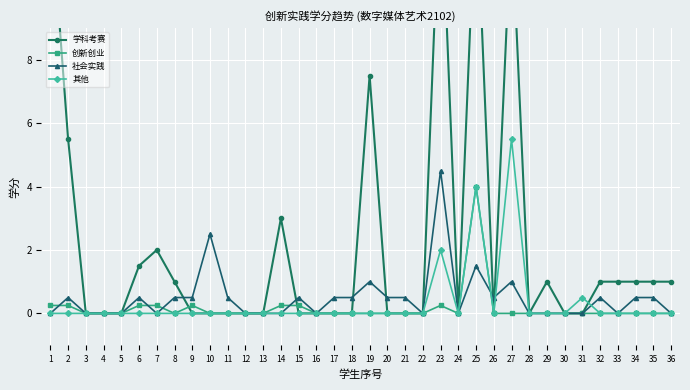

In 创新创业, how many points are lower than both neighbors (excluding endpoints)?

2